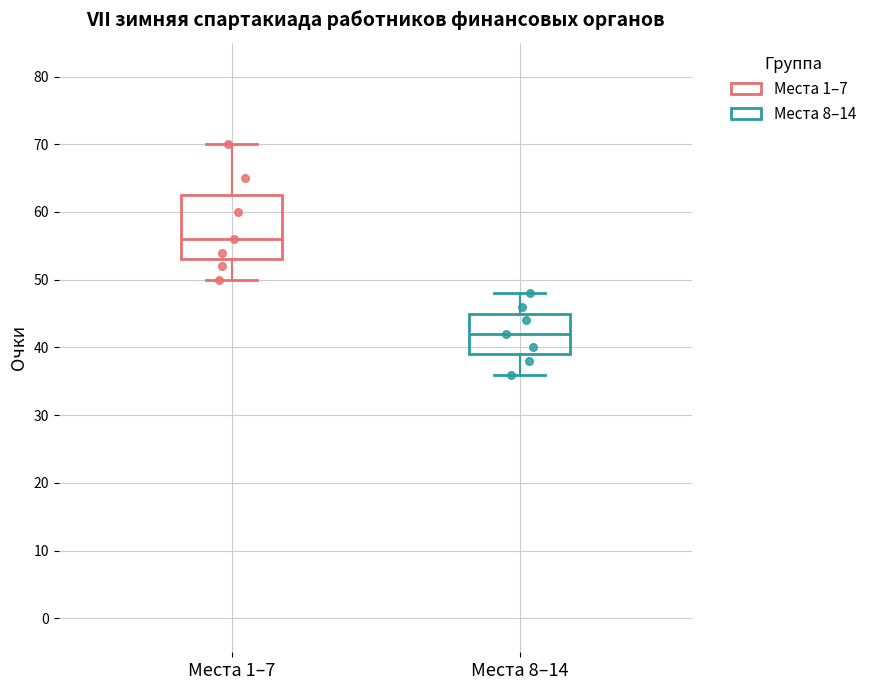

Which box is the tallest, from its lower edge to its upper edge?

Места 1–7